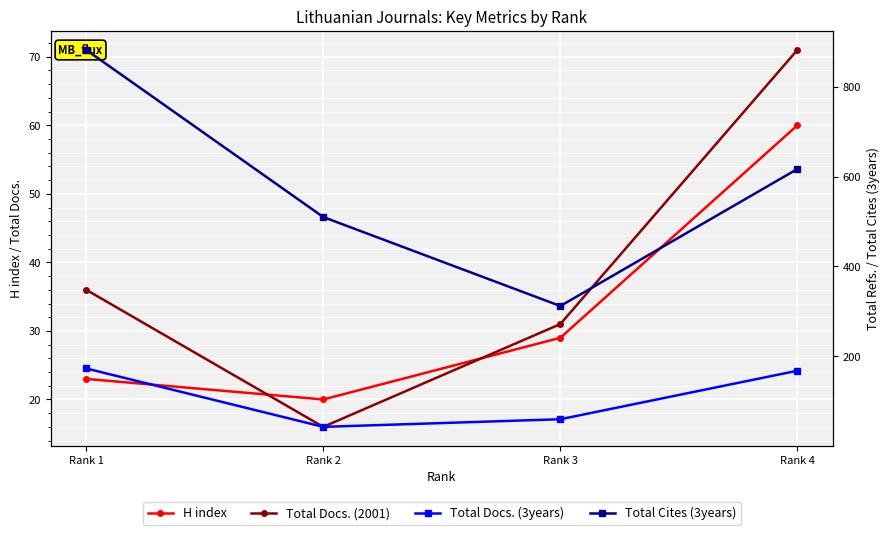

Which series changed the most between Rank 2 and Rank 4?

Total Docs. (3years)